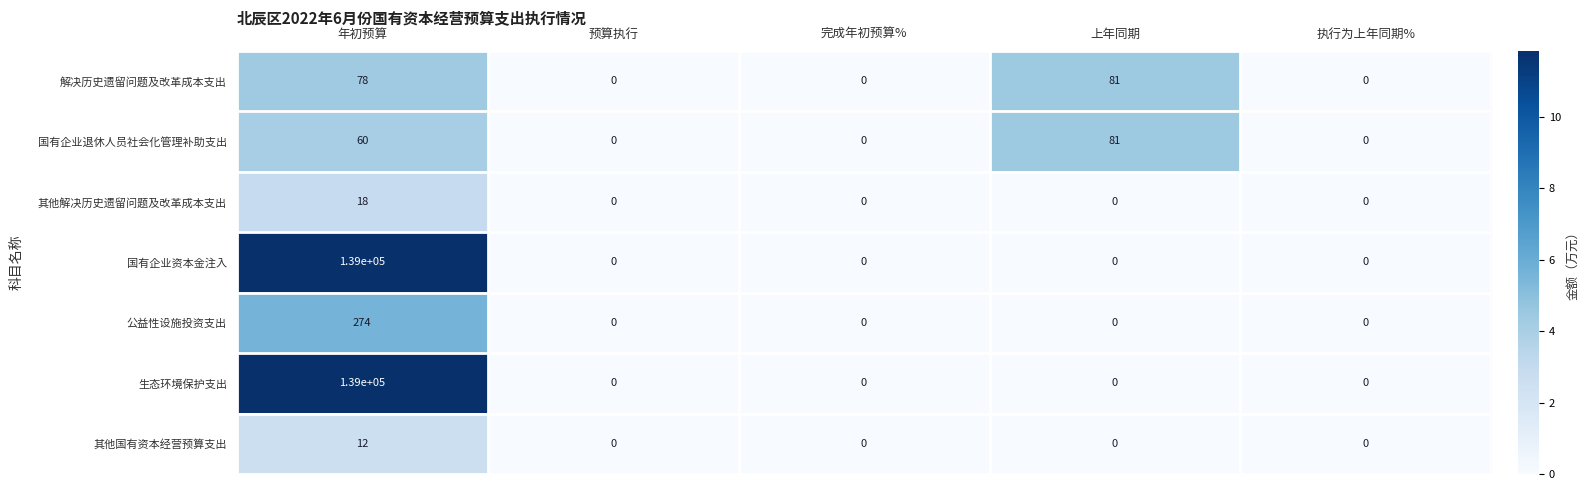

What is the difference between the maximum and minimum values in the 解决历史遗留问题及改革成本支出 series?

81